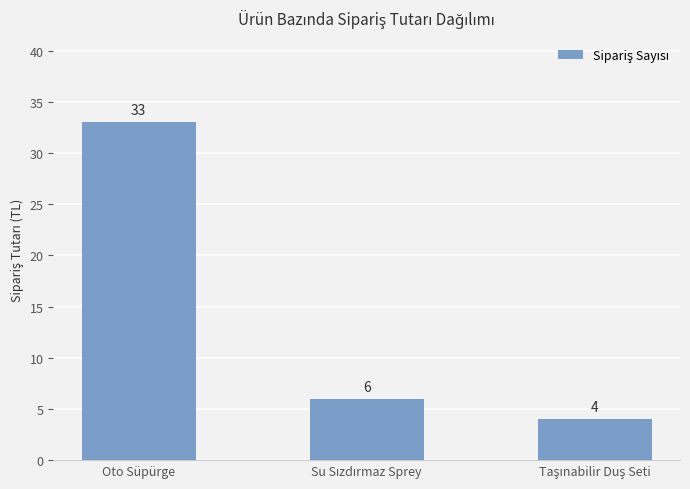

What is the minimum value shown in the chart?

4